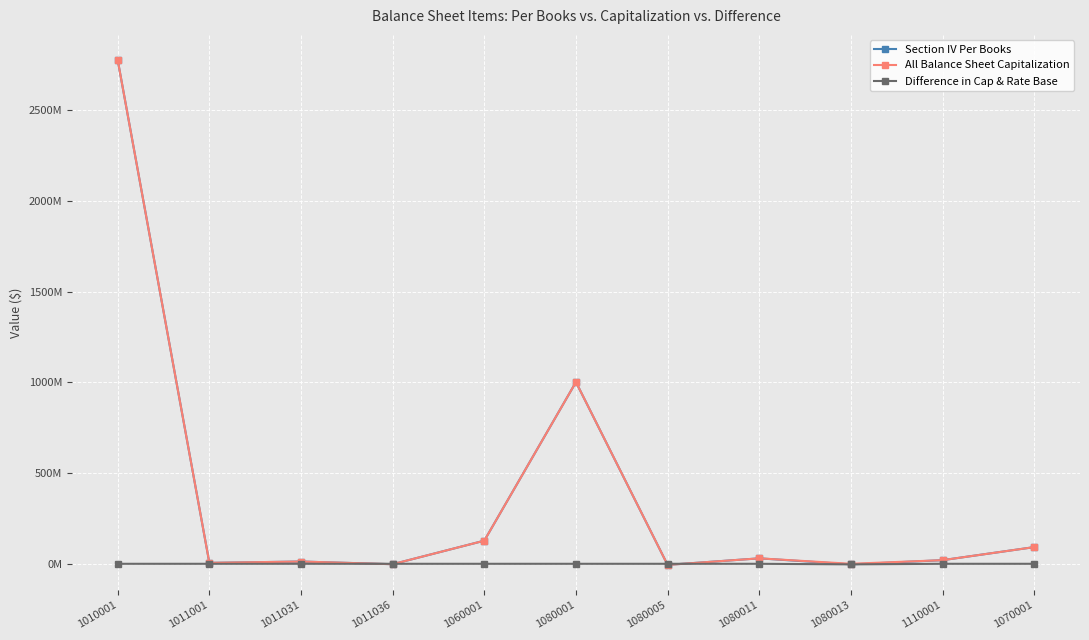

What are all the series names shown in the legend?

Section IV Per Books, All Balance Sheet Capitalization, Difference in Cap & Rate Base